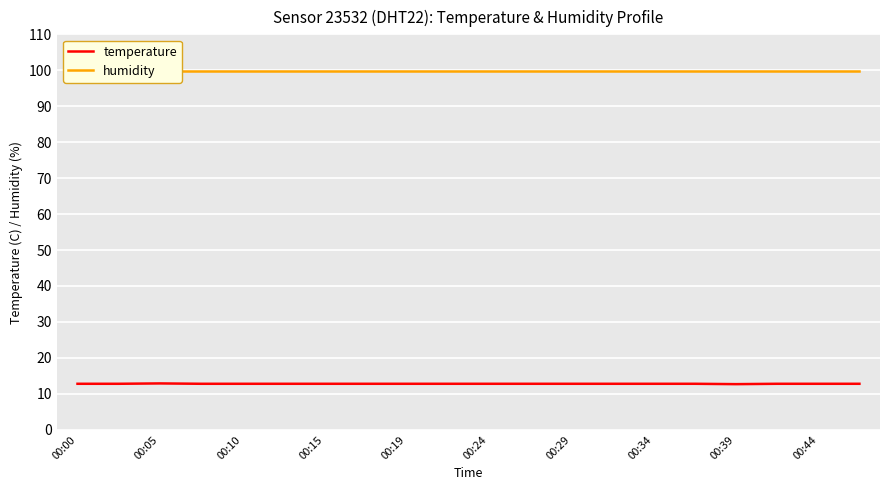

In temperature, how many points are higher than both neighbors (excluding endpoints)?

1